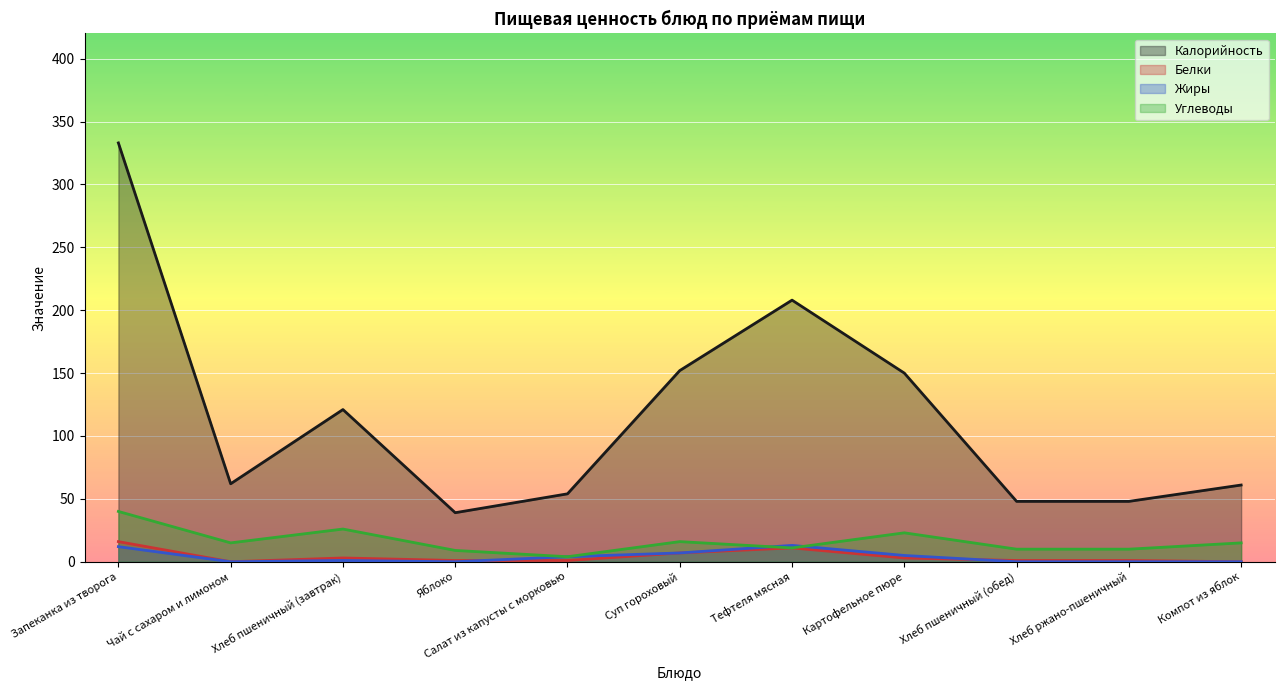

Count the number of categories in the chart.

11